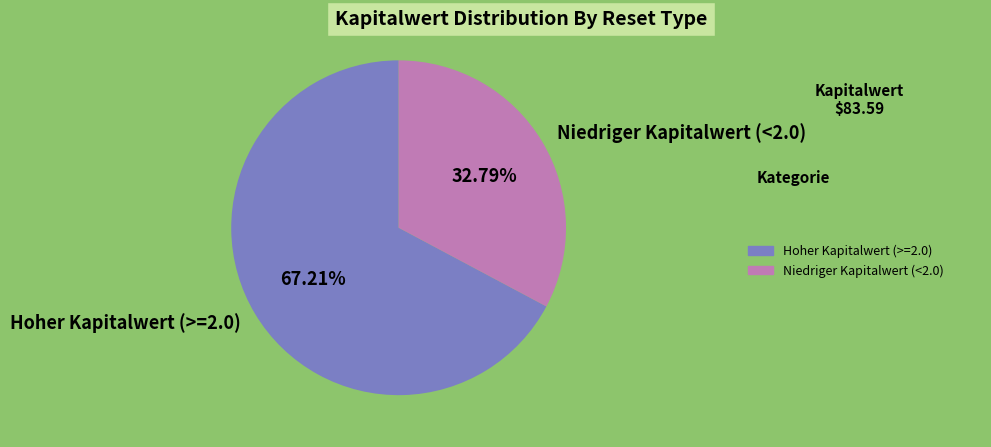

Between Niedriger Kapitalwert (<2.0) and Hoher Kapitalwert (>=2.0), which is larger?

Hoher Kapitalwert (>=2.0)